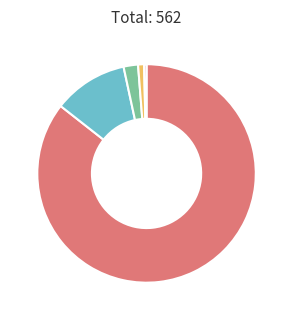

Is there a majority slice in this chart?

Yes